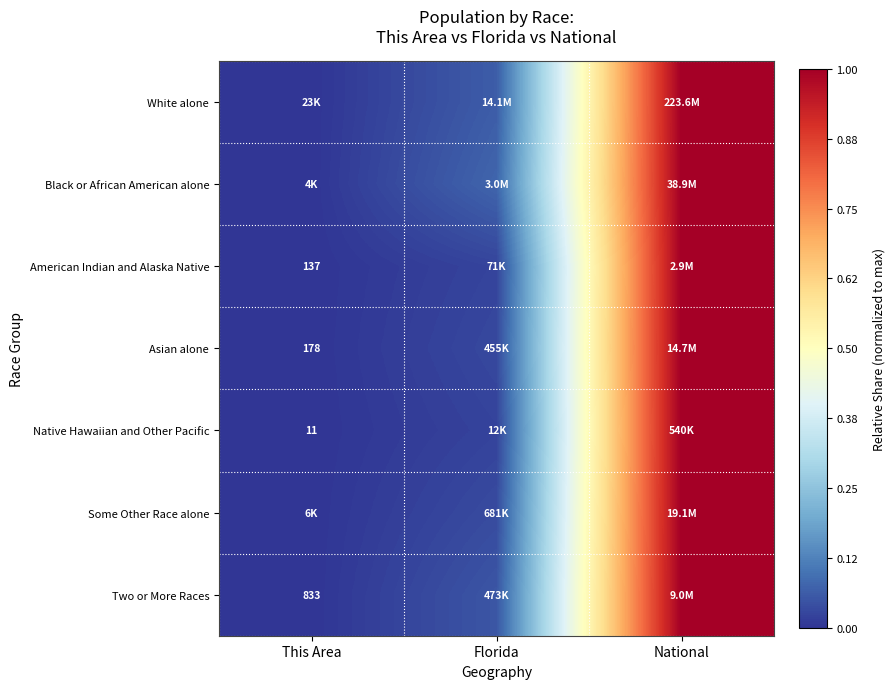

What is the difference between the second highest and minimum values in the Two or More Races series?

0.1